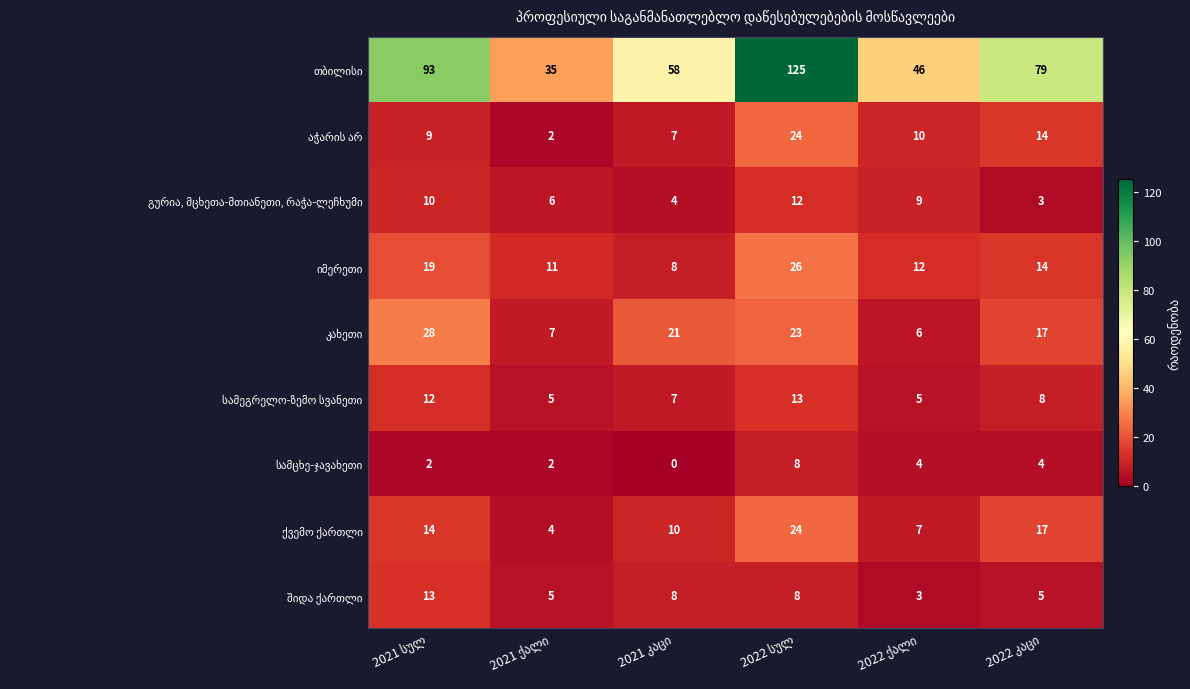

What is the maximum value shown in the chart?

125